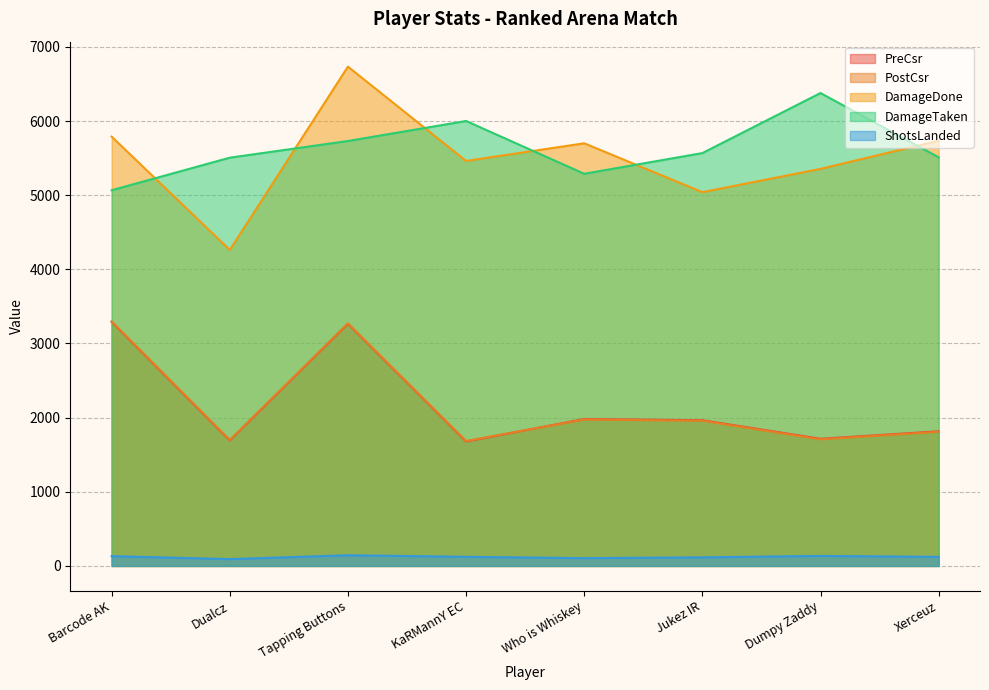

At Dumpy Zaddy, list the series in order from smallest to largest.

ShotsLanded, PostCsr, PreCsr, DamageDone, DamageTaken